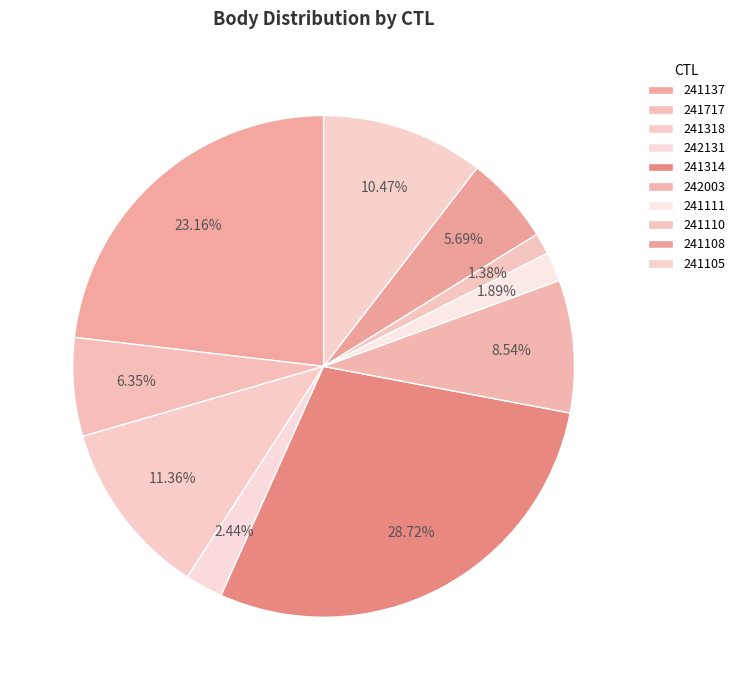

Which slice is the largest?

241314